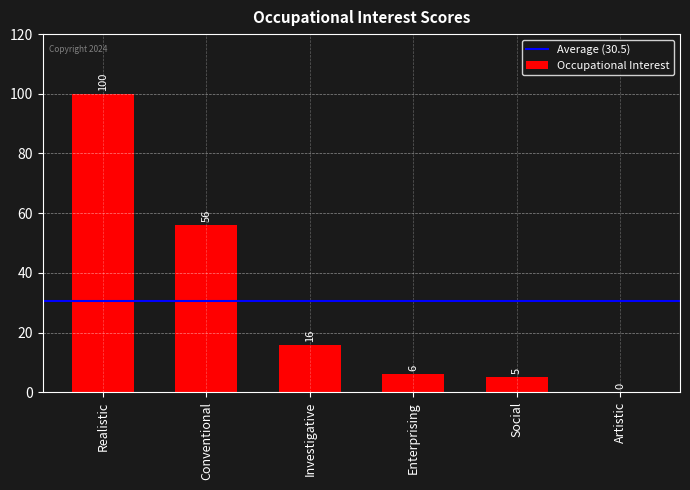

The value at Investigative is 16. True or false?

True